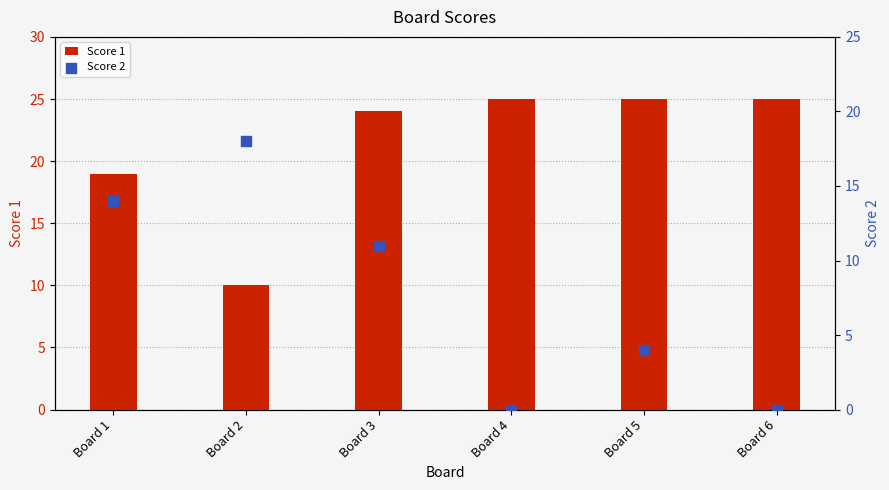

What is the total value across all series at Board 4?

25